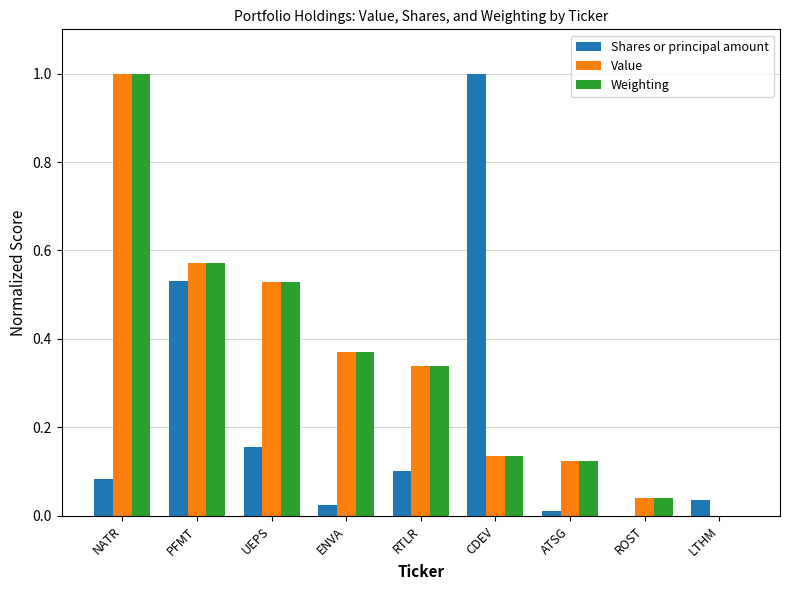

What is the highest value of the Value series?

1.0